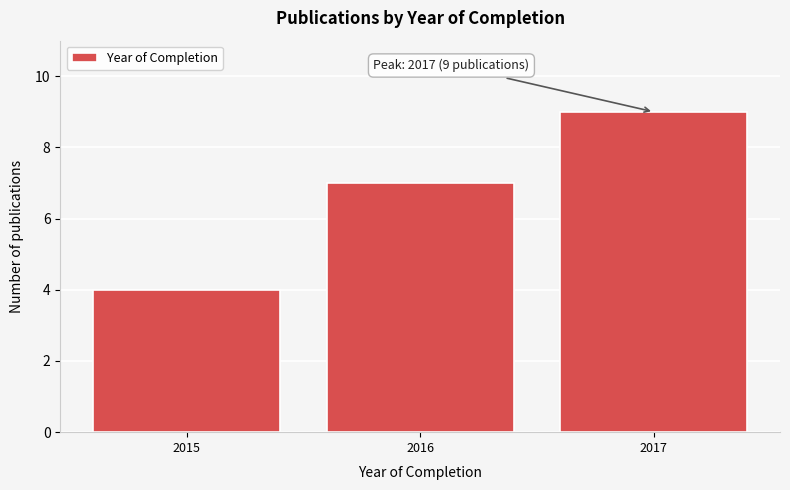

Reading left to right, list all the values displayed in this chart.

4	7	9